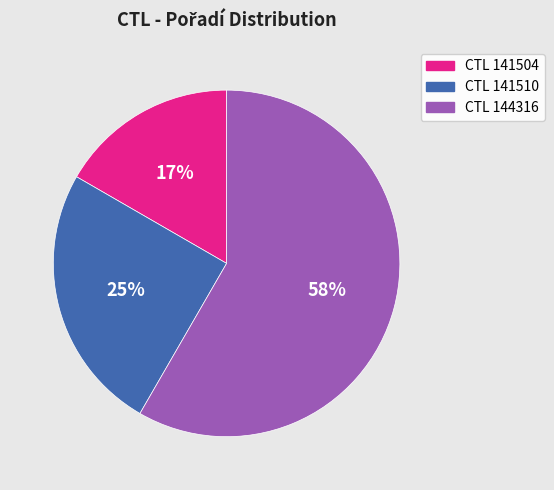

To the nearest percent, what portion does CTL 141504 represent?

17%